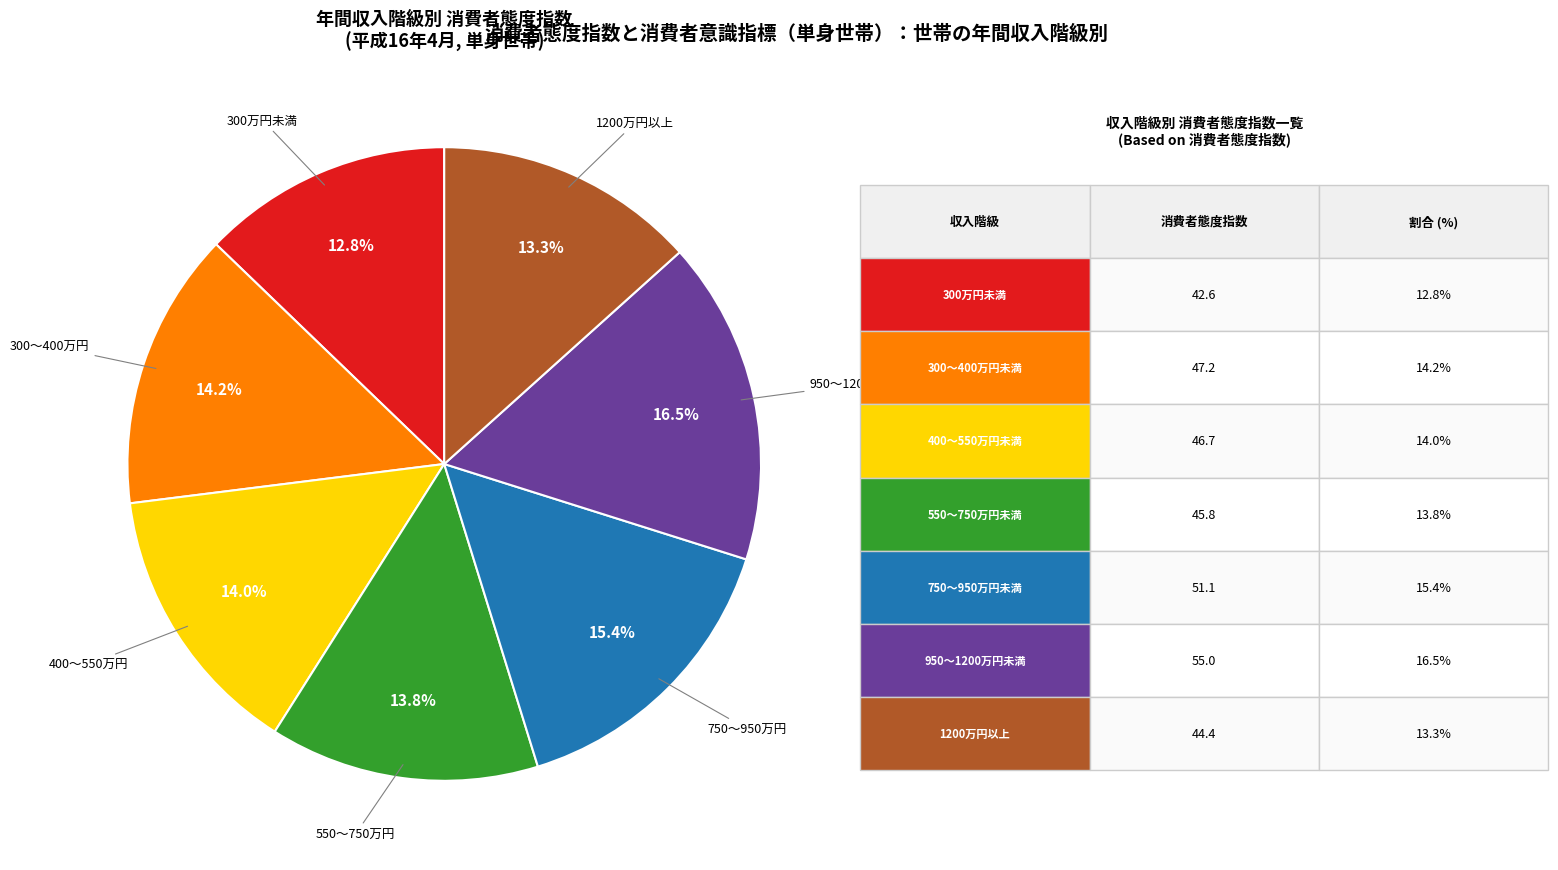

Does any single category account for the majority?

No